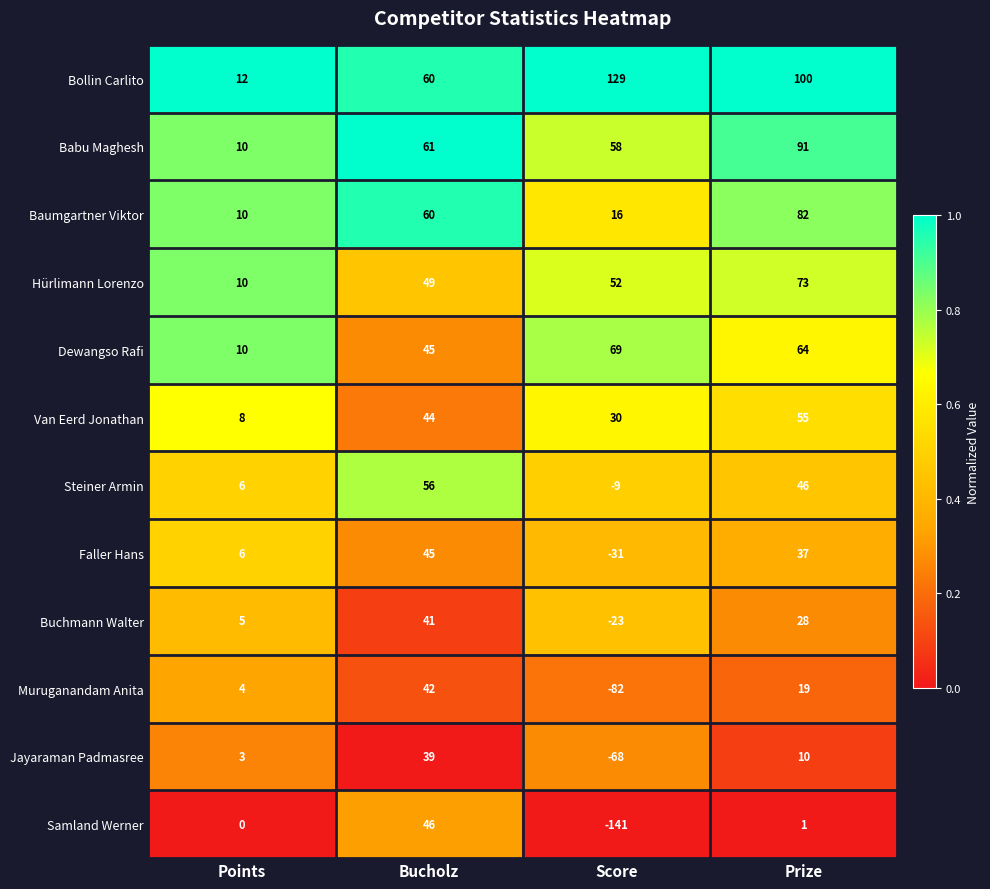

The Faller Hans series shows 10 at Points. True or false?

False